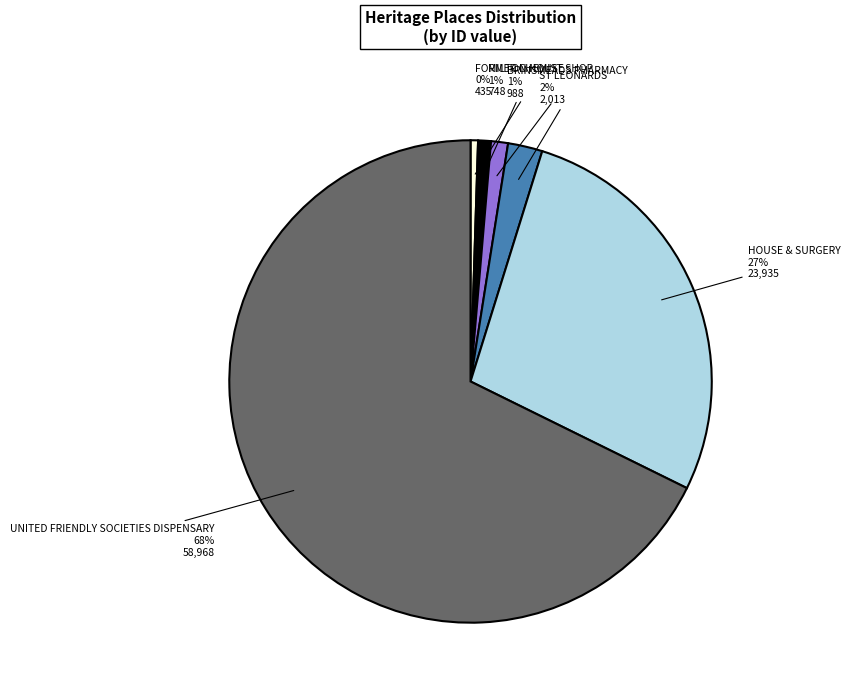

Which has a higher value, HOUSE & SURGERY or ST LEONARDS?

HOUSE & SURGERY